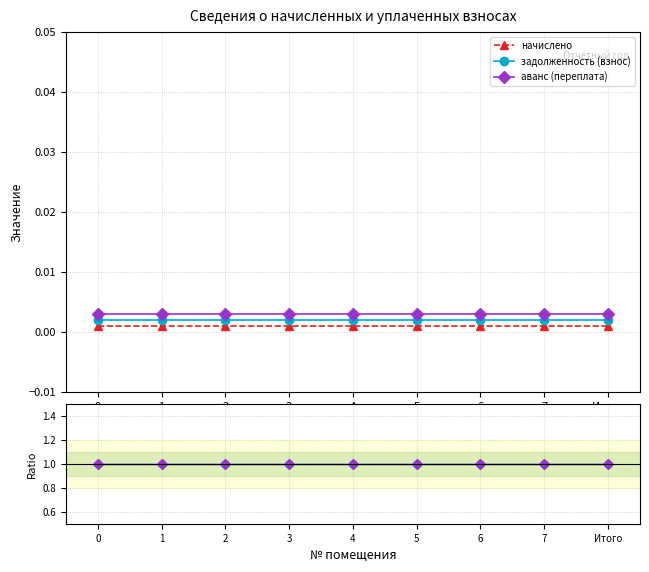

The value of начислено at 1 is 0.0. True or false?

True